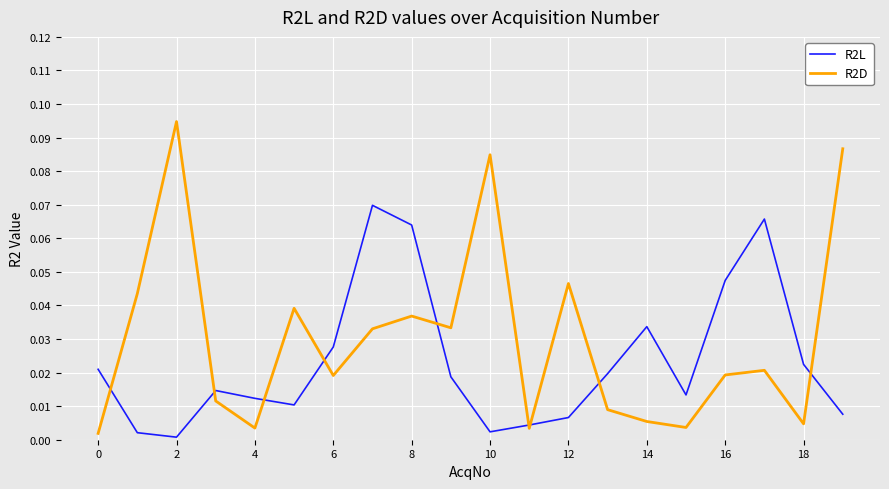

Which series has the largest total across all categories?

R2D